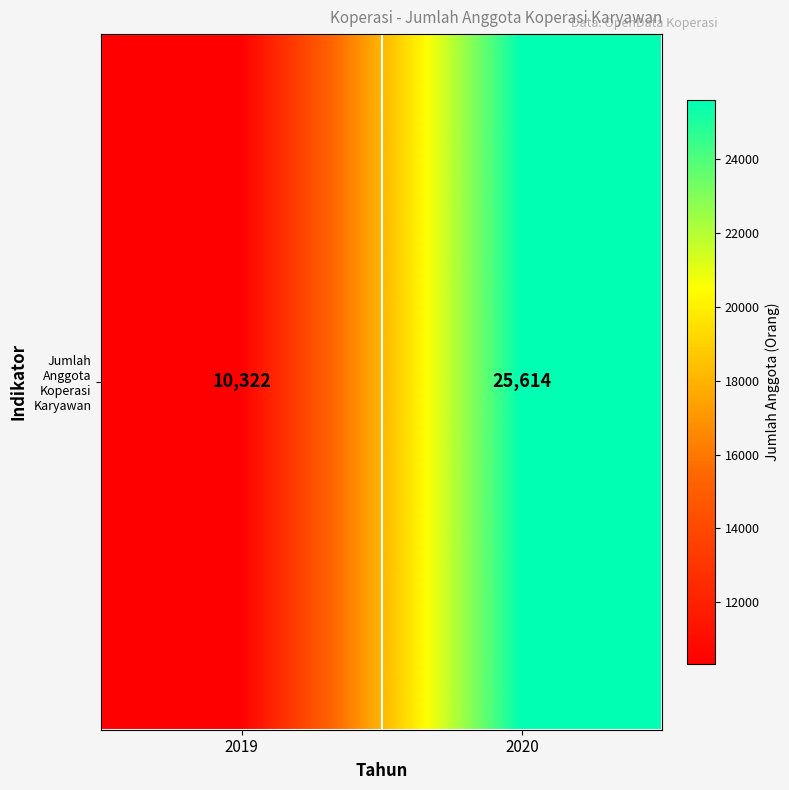

Rank the categories by value from lowest to highest.

2019, 2020